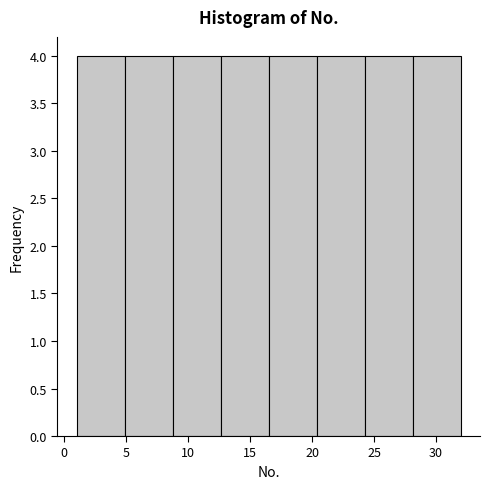

Reading left to right, list every bar in this chart as the range it spans on the x-axis followed by its height. Neither the bar edges nor the heights are printed on the chart, so give them approximately, as read against the axes.

1.0 to 5.0: 4
5.0 to 9.0: 4
9.0 to 12.5: 4
12.5 to 16.5: 4
16.5 to 20.5: 4
20.5 to 24.5: 4
24.5 to 28.0: 4
28.0 to 32.0: 4